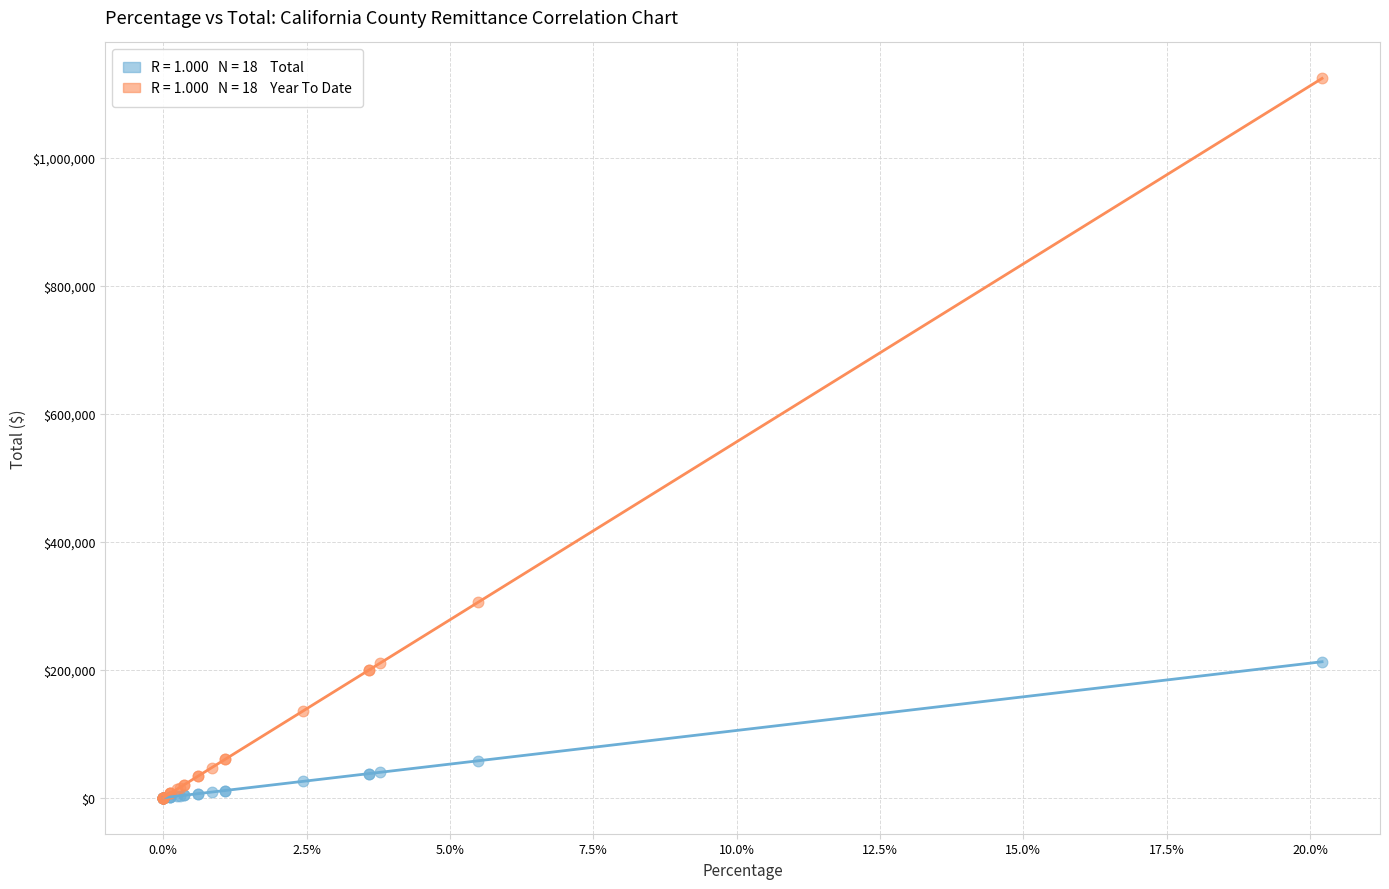

Across all series, what Y value is closest to 561766?

305558.0